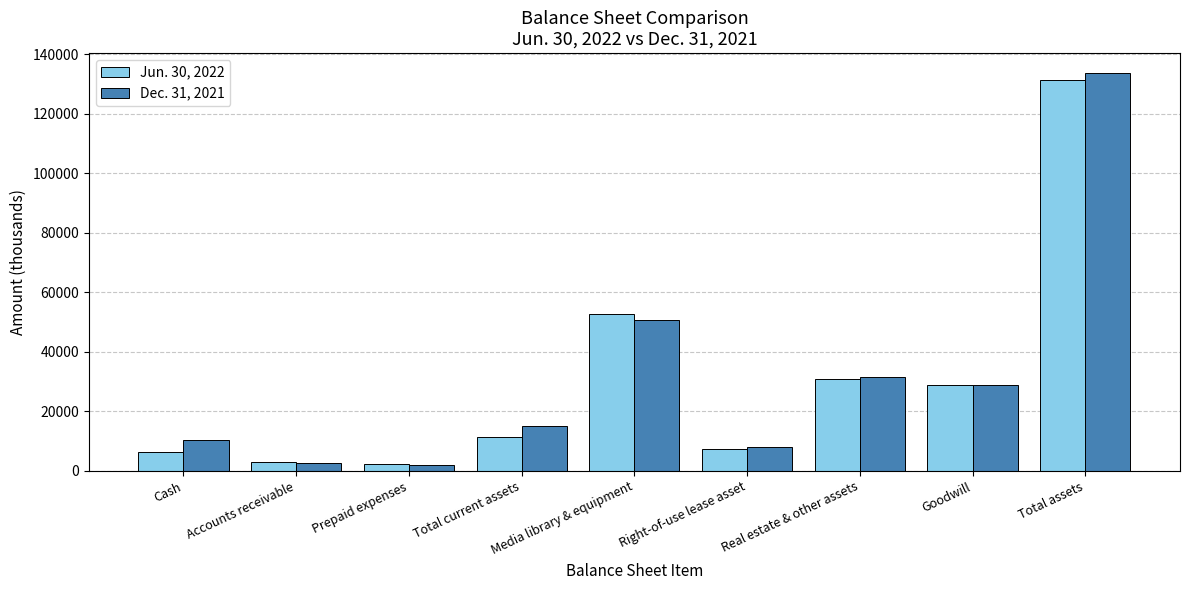

Which series has the widest spread of values?

Dec. 31, 2021